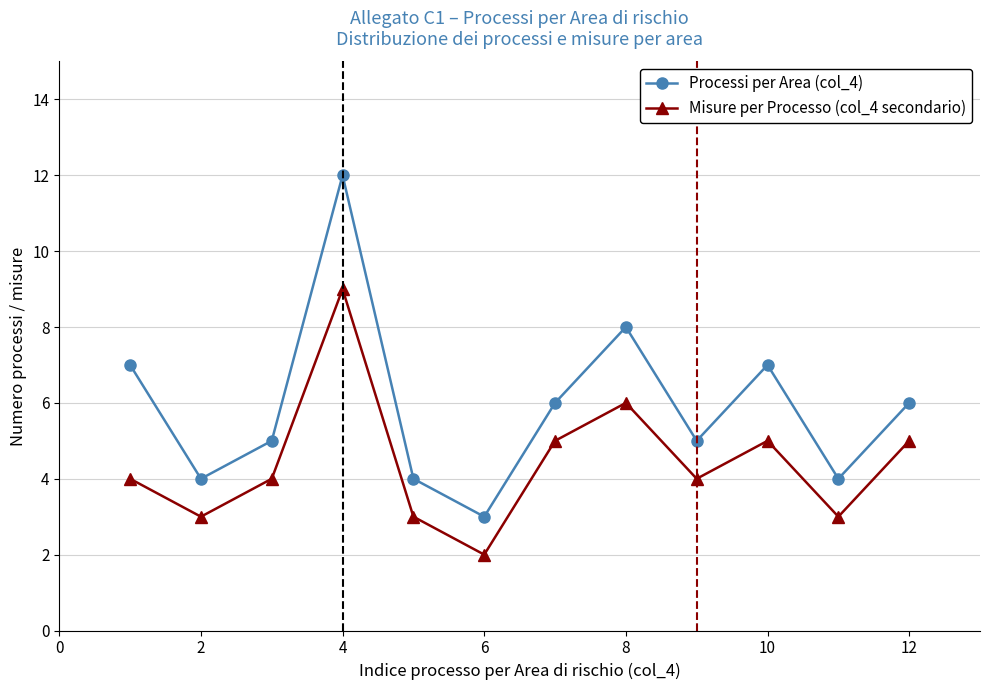

Rank the series by their maximum value, from highest to lowest.

Processi per Area (col_4), Misure per Processo (col_4 secondario)